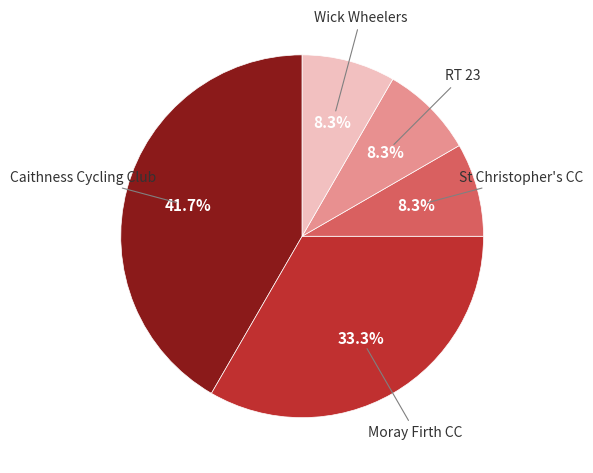

To the nearest percent, what is the combined percentage of RT 23 and Wick Wheelers?

17%